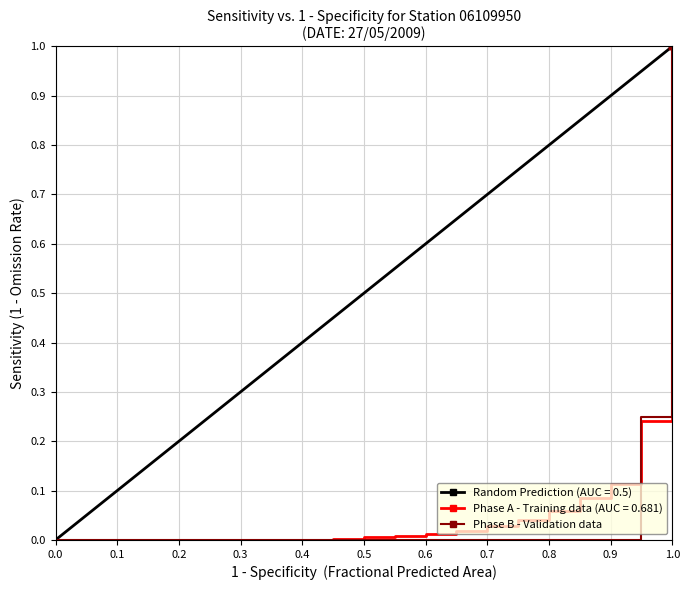

What is the highest value of the Phase B - Validation data series?

1.0